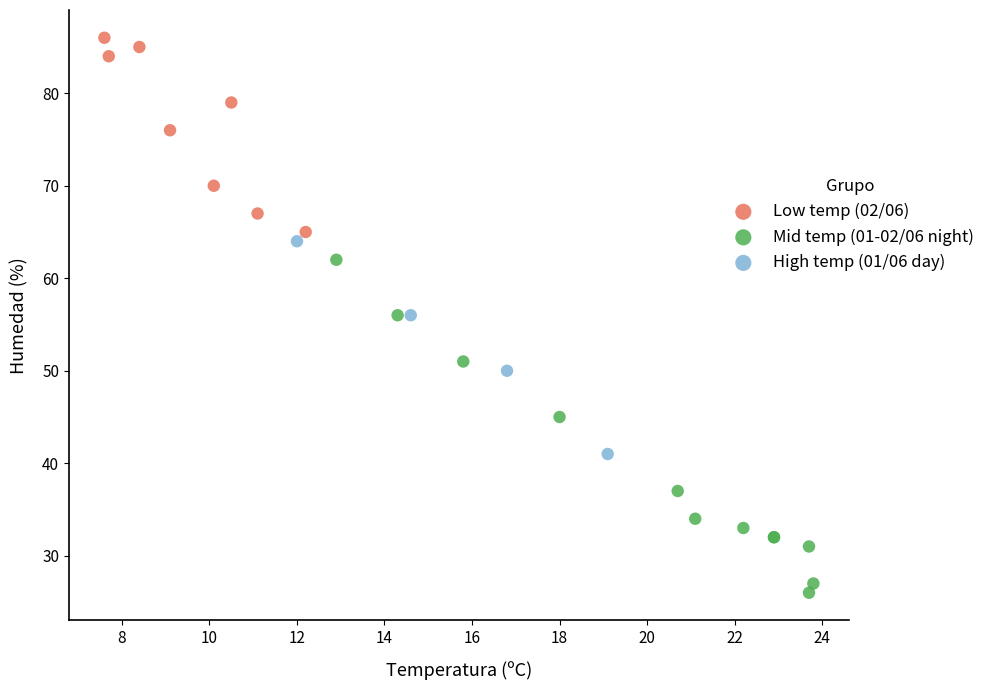

Which series contains the highest Y value?

Low temp (02/06)